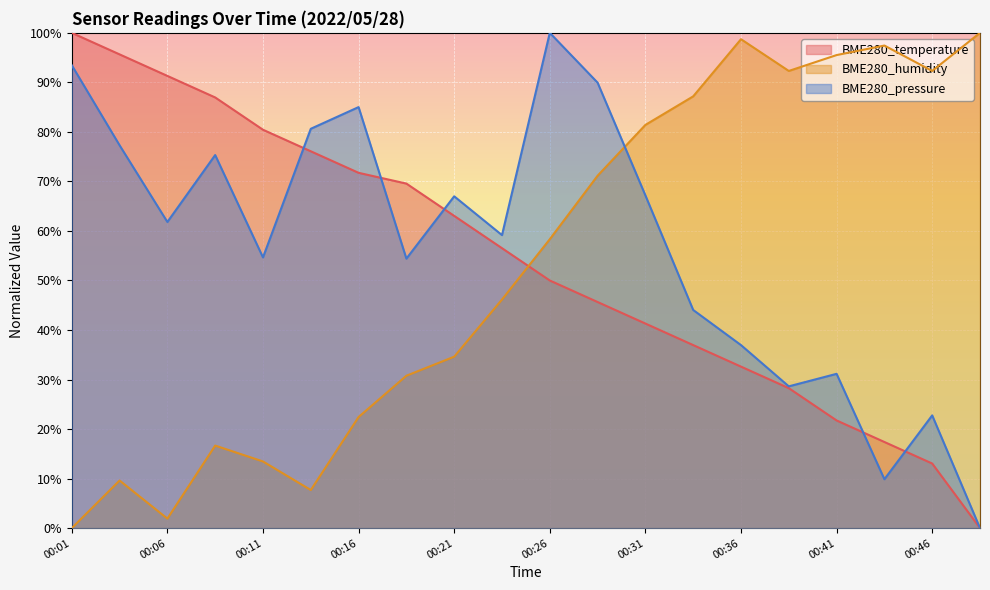

What is the average value of the BME280_pressure series?

57.0